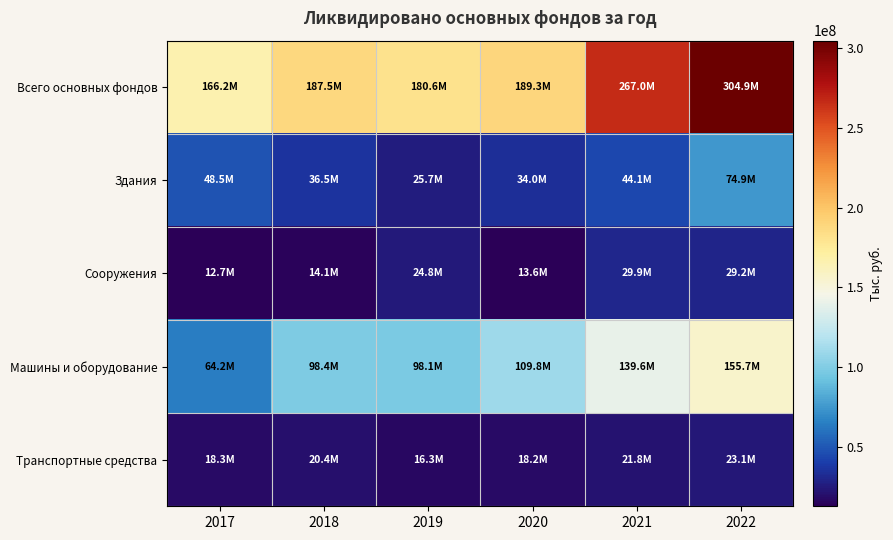

How many series are shown in this chart?

5